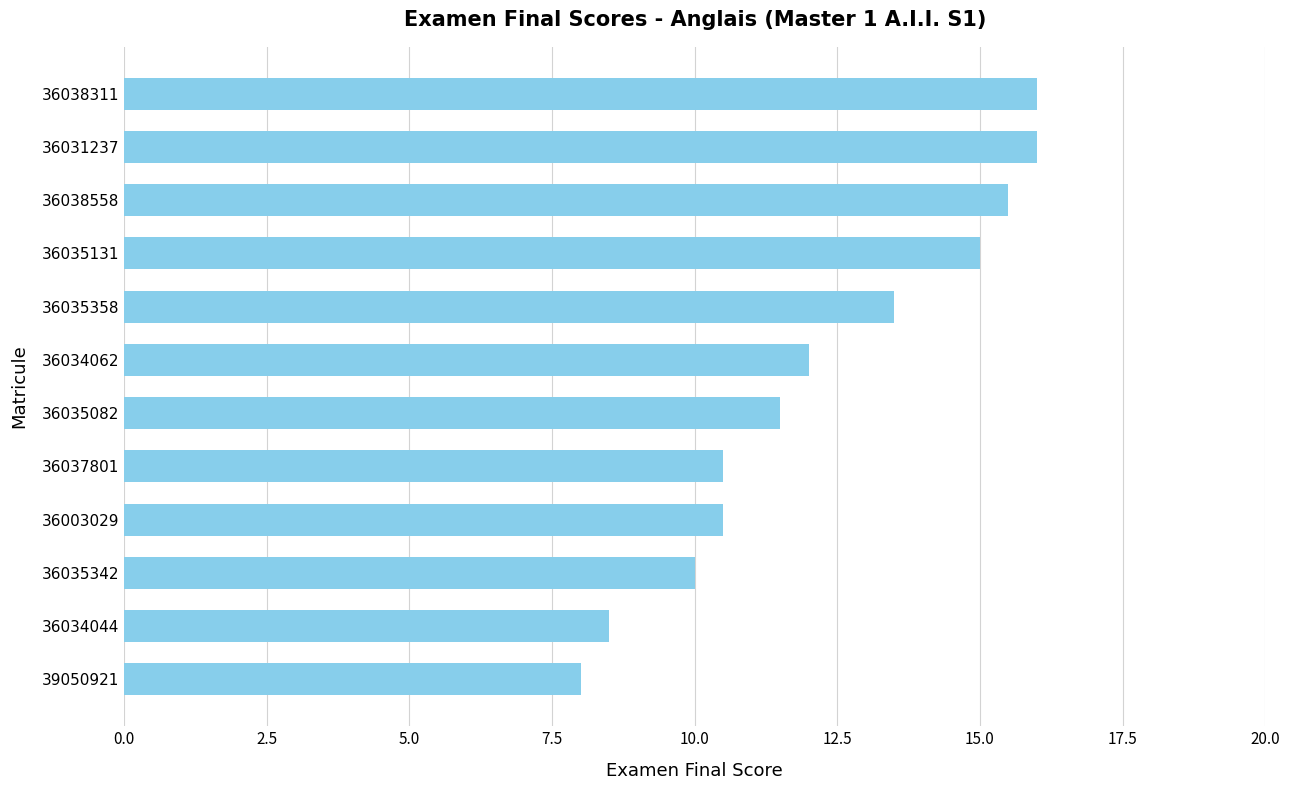

Reading bottom to top, list all the values displayed in this chart.

39050921=8.0	36034044=8.5	36035342=10.0	36003029=10.5	36037801=10.5	36035082=11.5	36034062=12.0	36035358=13.5	36035131=15.0	36038558=15.5	36031237=16.0	36038311=16.0